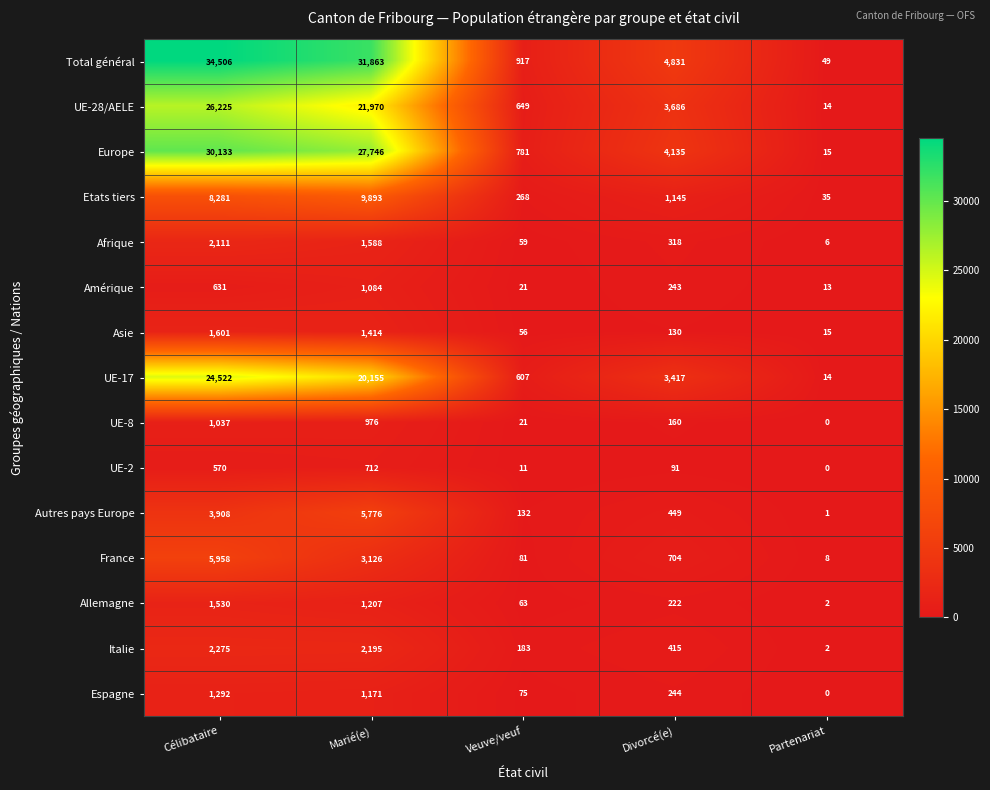

True or false: UE-17 has a value of 9886 at Marié(e).

False